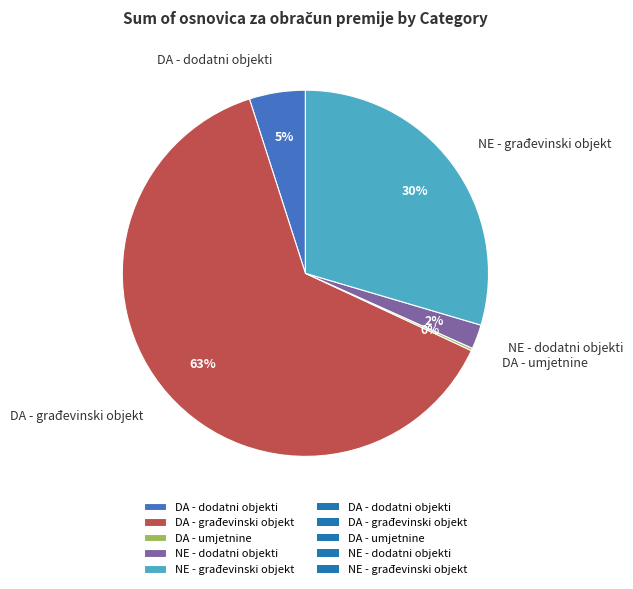

Do DA - dodatni objekti and DA - građevinski objekt together represent more than half of the pie?

Yes